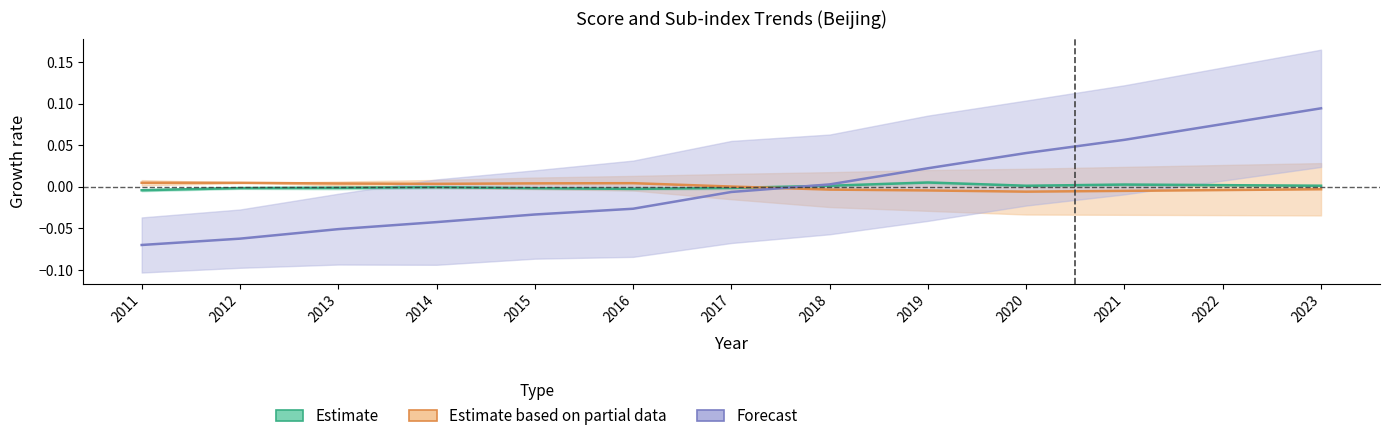

Which category has the lowest value across all series?

2011